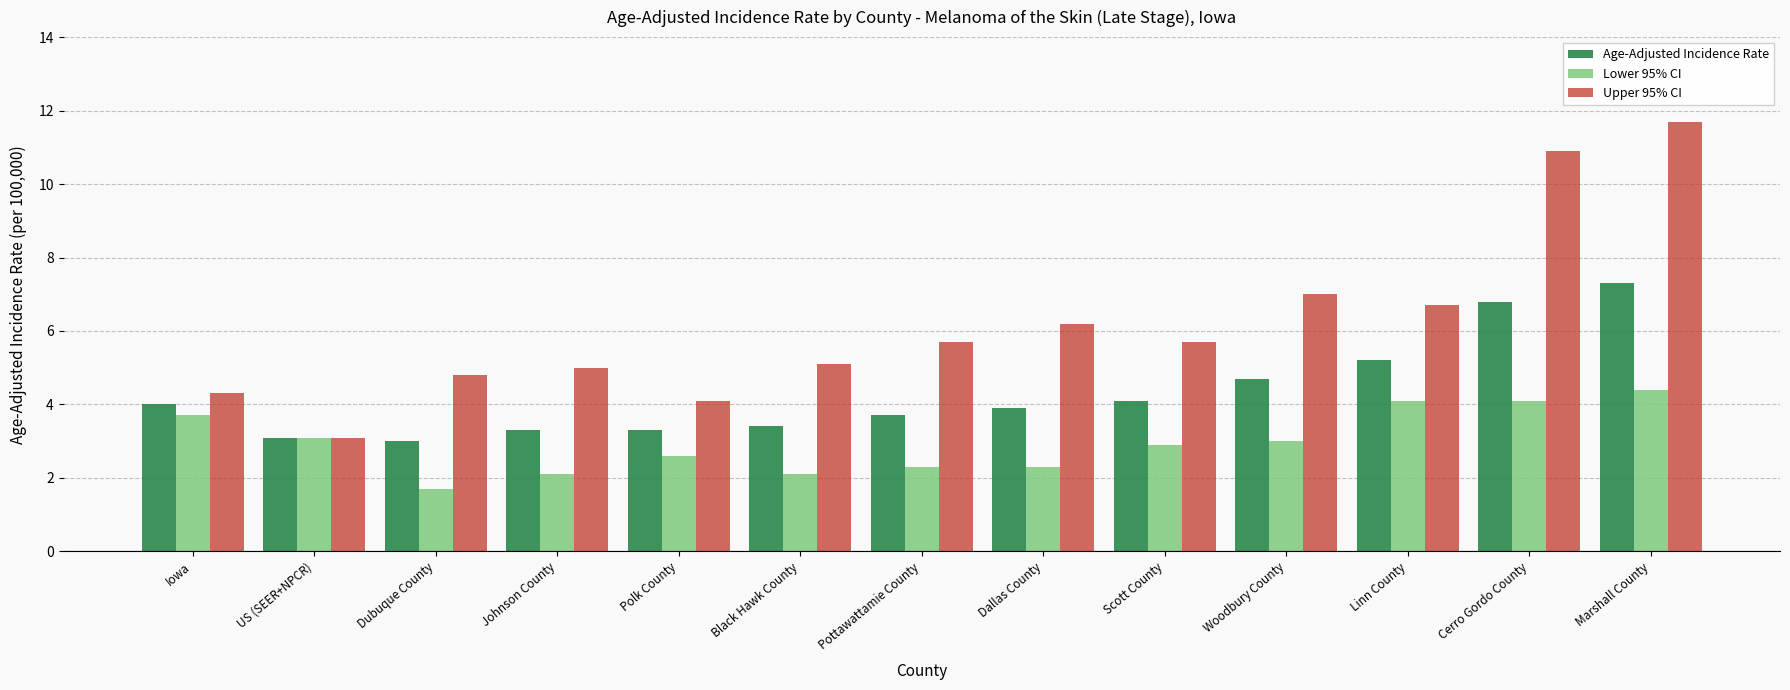

What is the average value of the Upper 95% CI series?

6.2